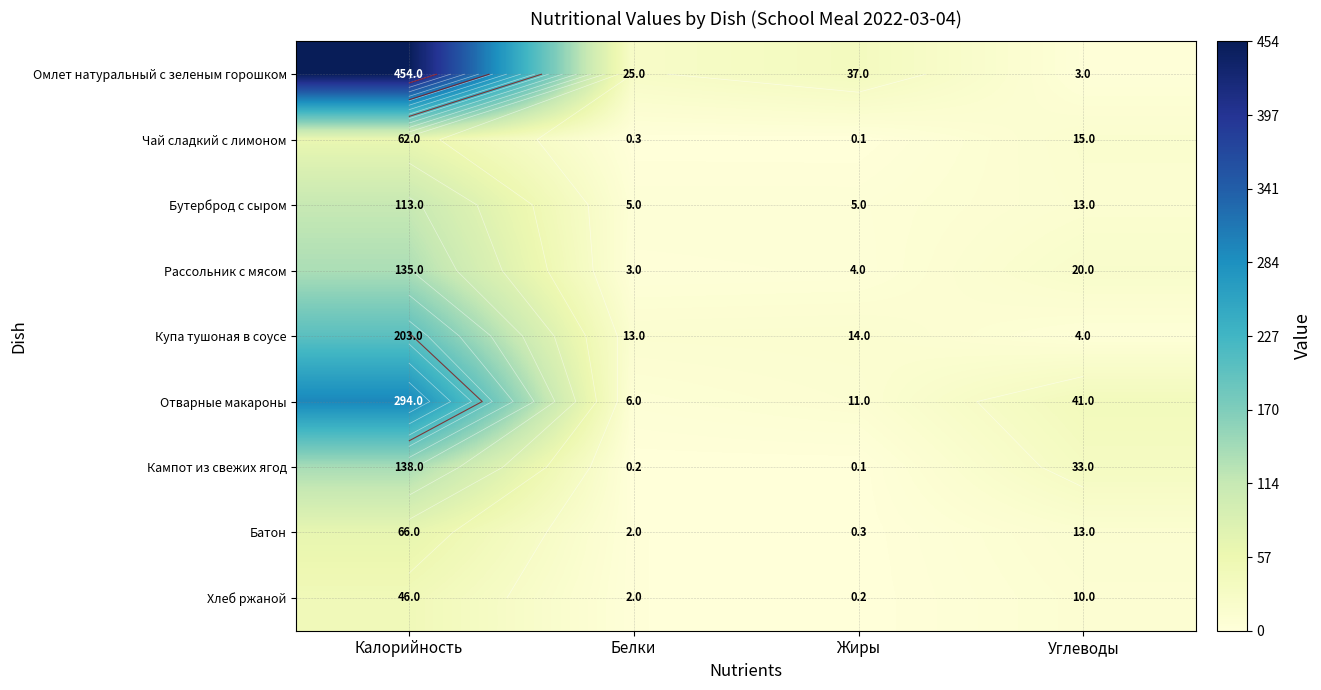

What is the sum of the Купа тушоная в соусе values at Белки and Углеводы?

17.0